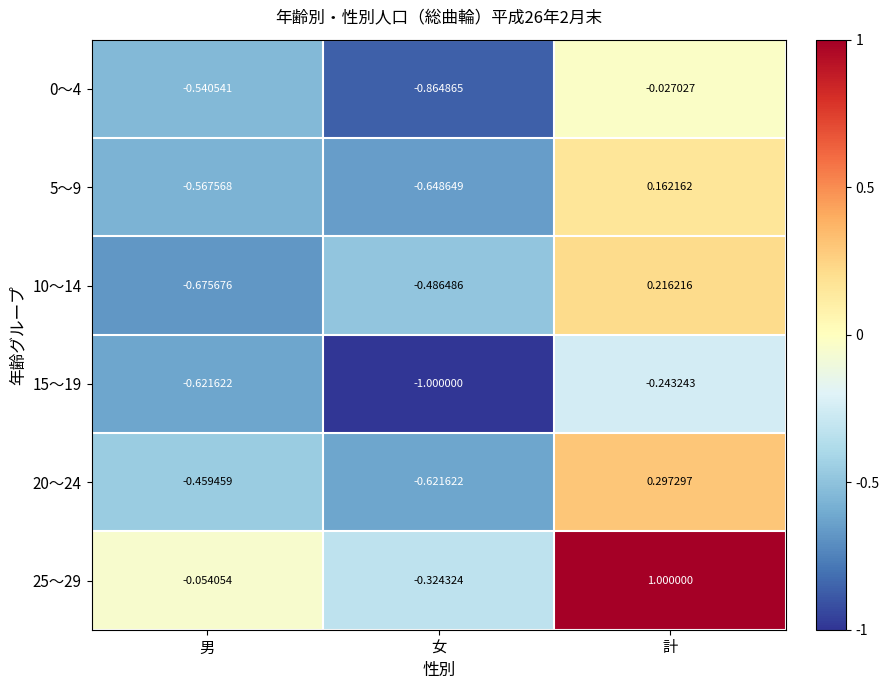

Rank the categories by 15～19 value from highest to lowest.

計, 男, 女